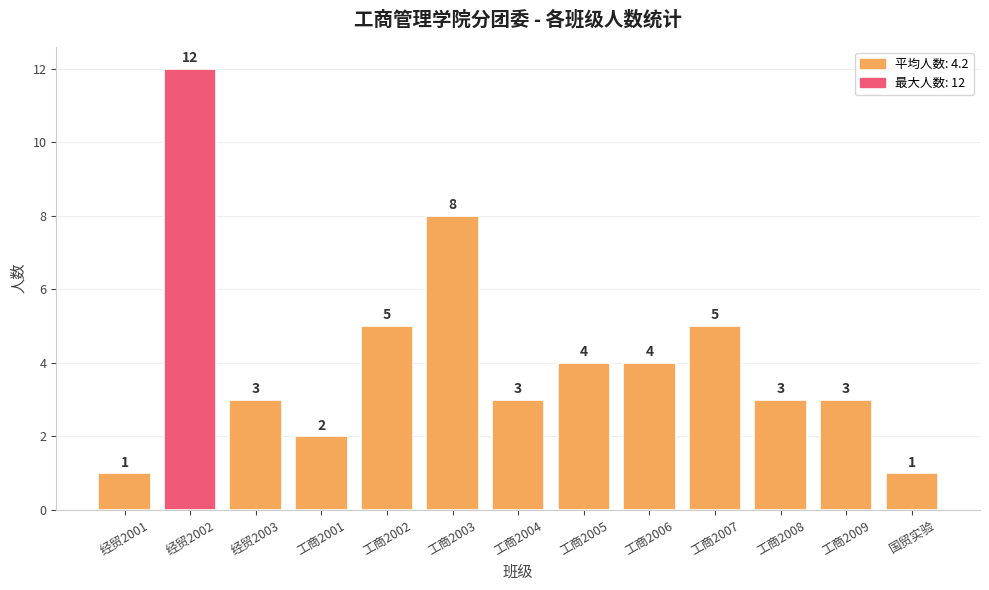

What position from the right is 工商2002?

9